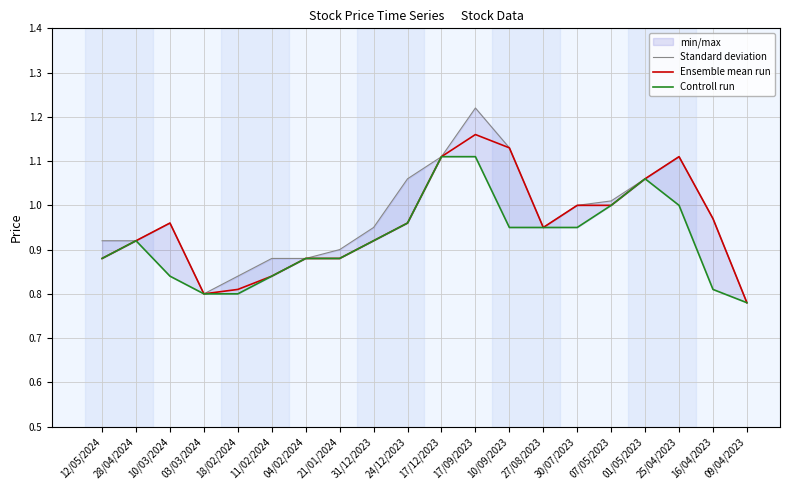

What is the sum of the Controll run values at 01/05/2023 and 17/09/2023?

2.2